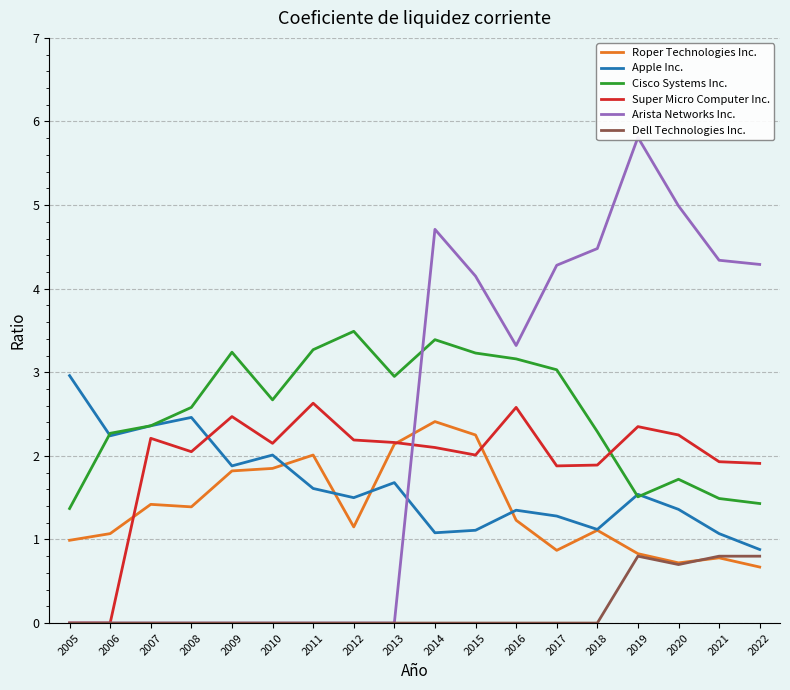

What is the value of the Apple Inc. point at the 1st from the left?

3.0